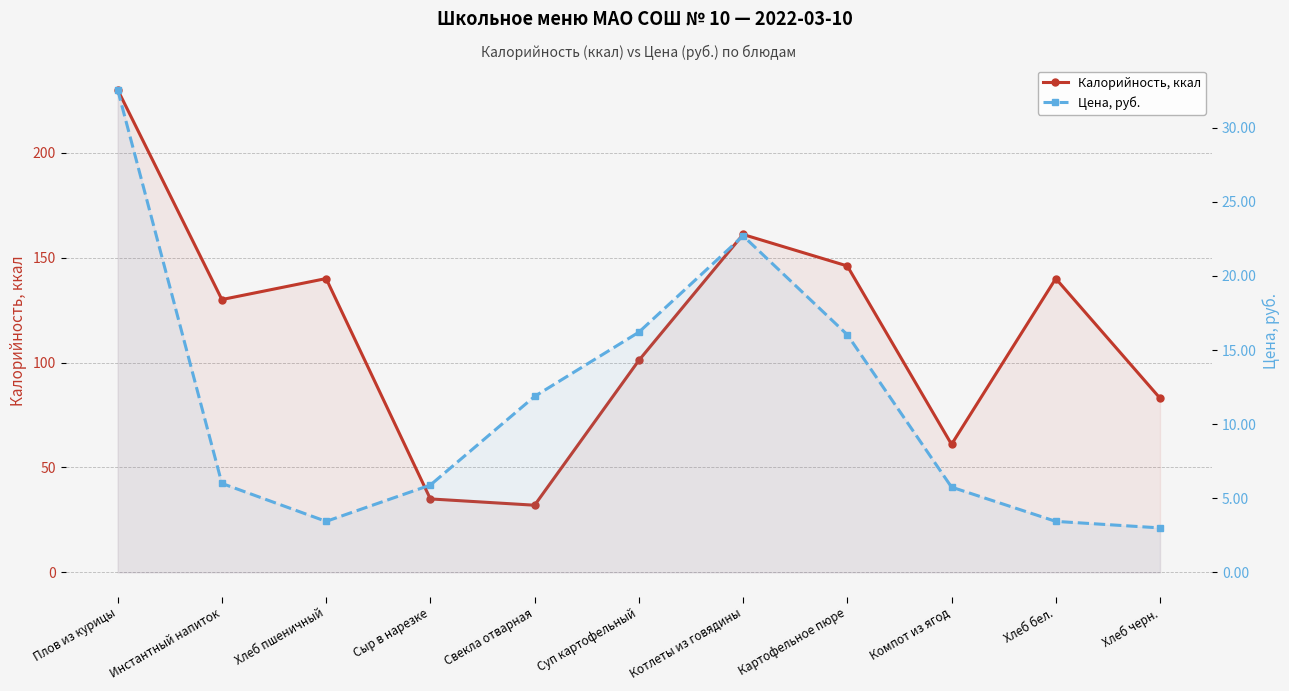

Which series has the largest range (max minus min)?

Калорийность, ккал